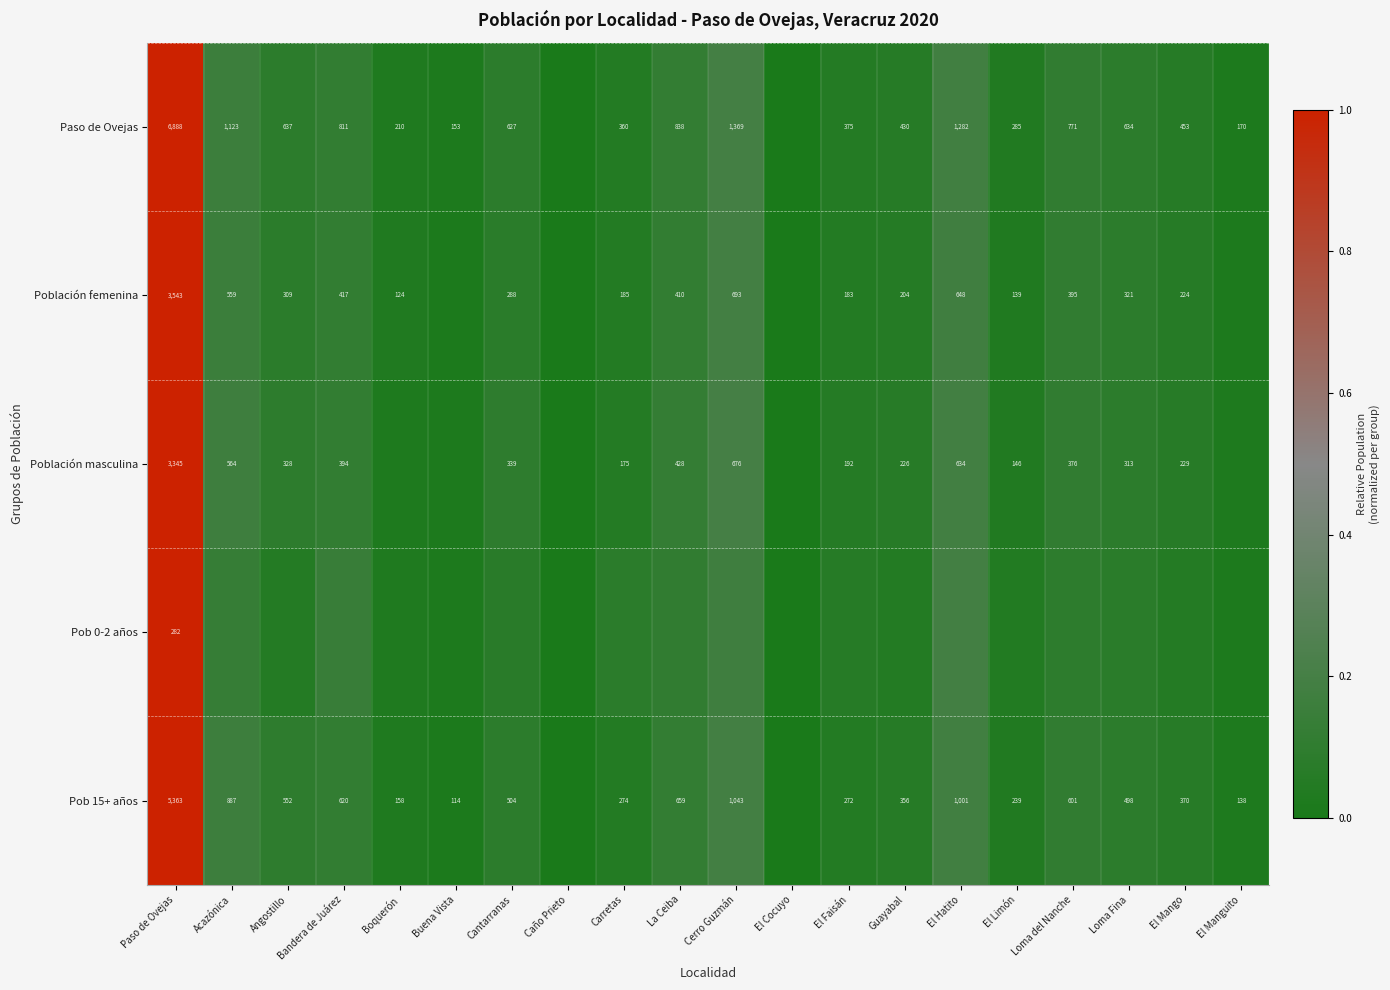

Is it true that Pob 0-2 años equals 0.1 at Cantarranas?

True